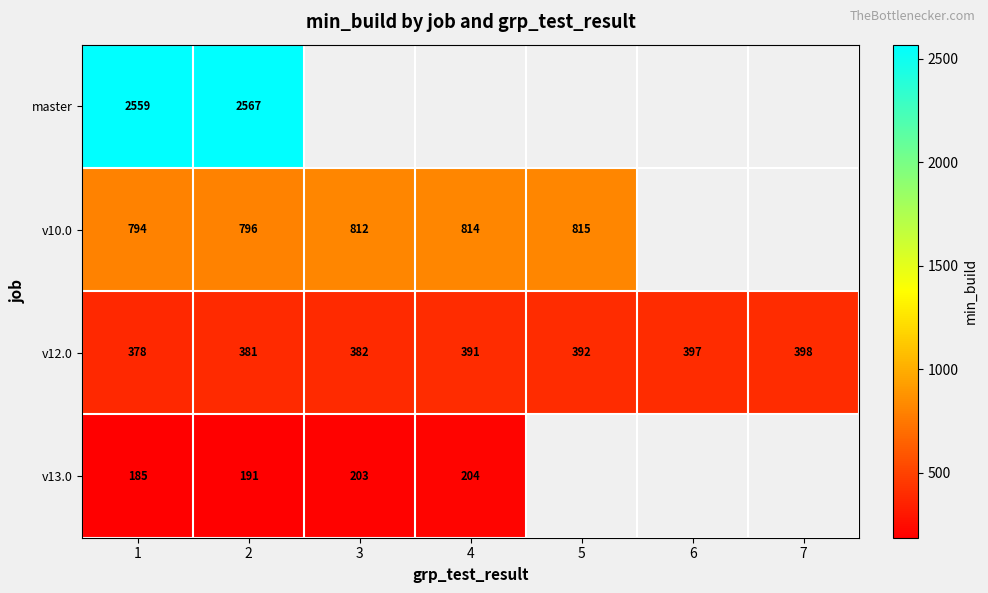

Where is v12.0 nearest to the value 388?

4